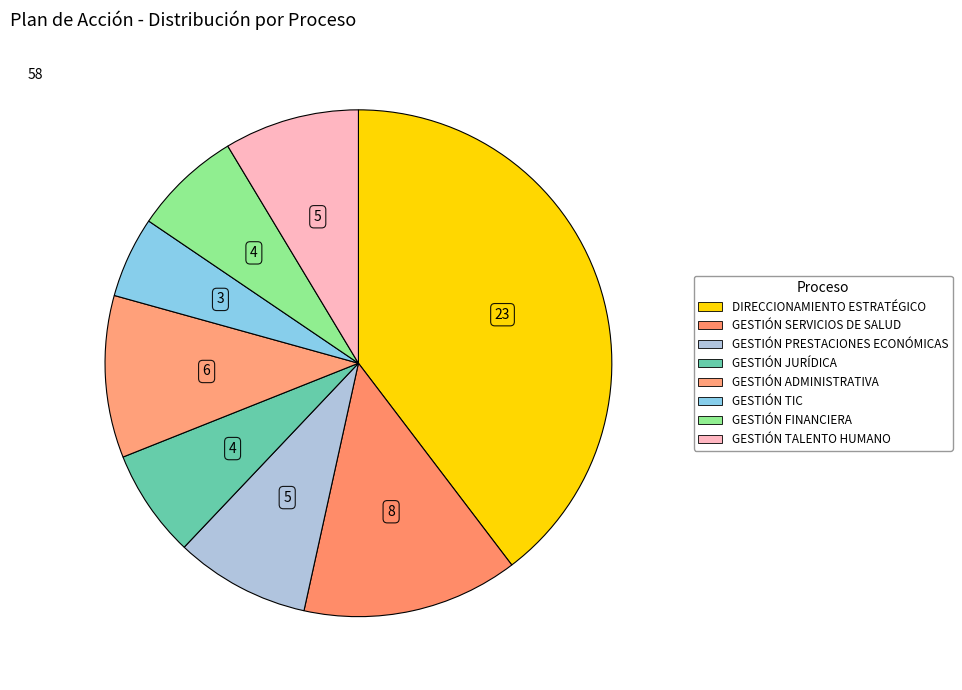

Count the number of slices in the pie.

8